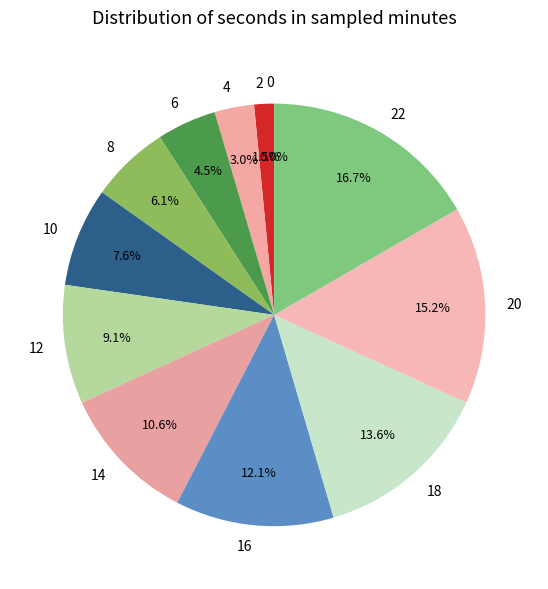

Do 0 and 6 together represent more than half of the pie?

No